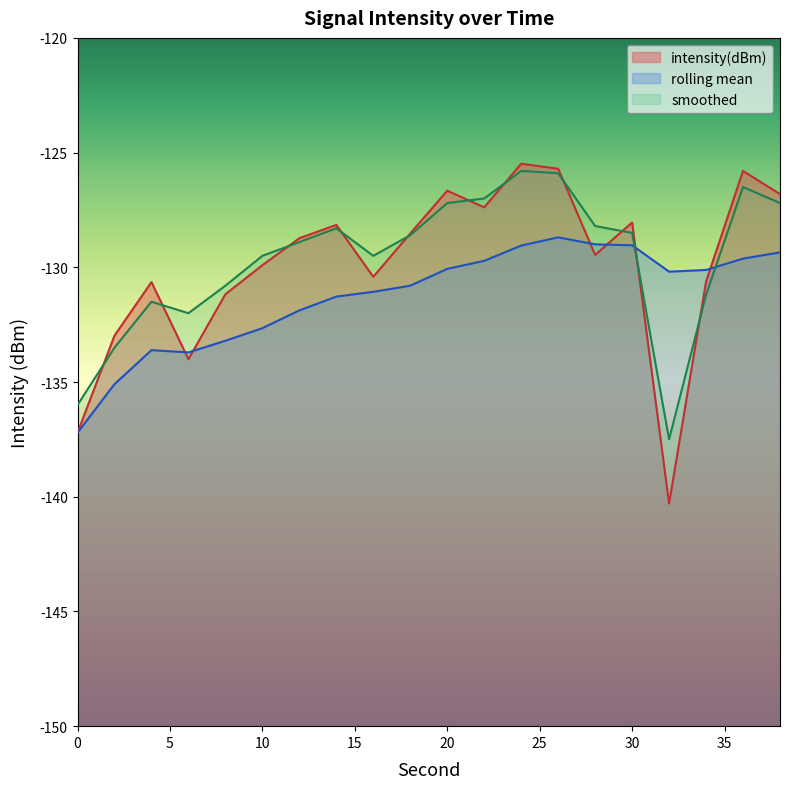

Which series has the largest total across all categories?

smoothed